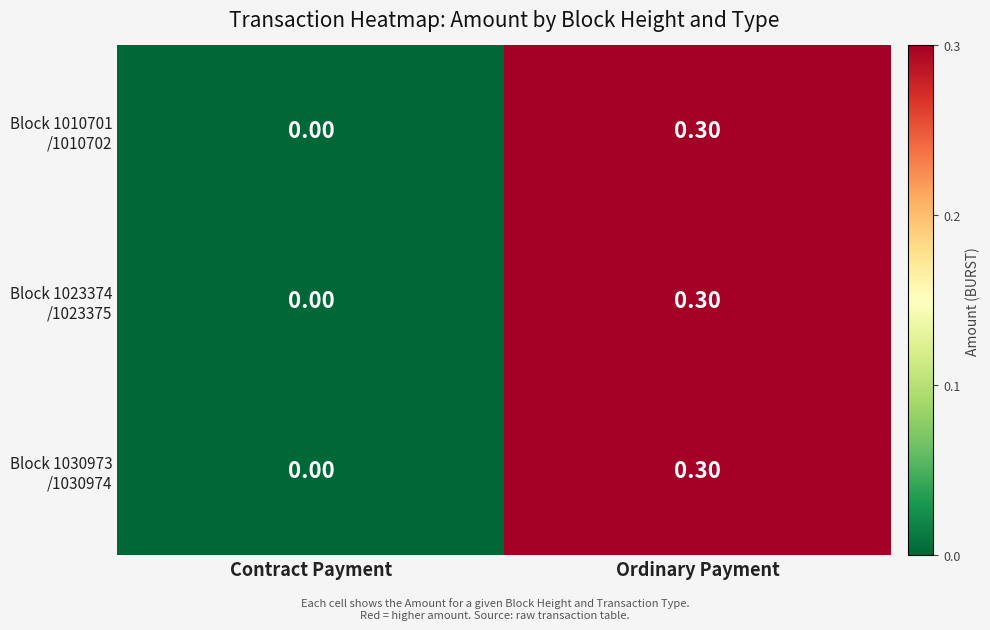

At which category is the sum across all series the highest?

Ordinary Payment